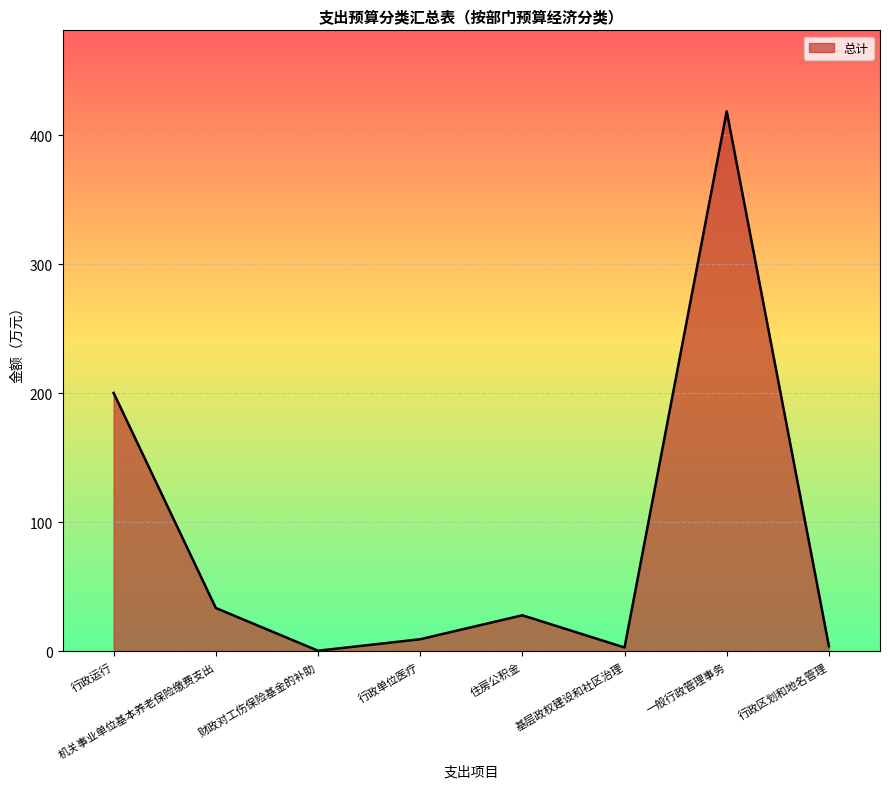

True or false: the data shows 3.0 at 基层政权建设和社区治理.

True